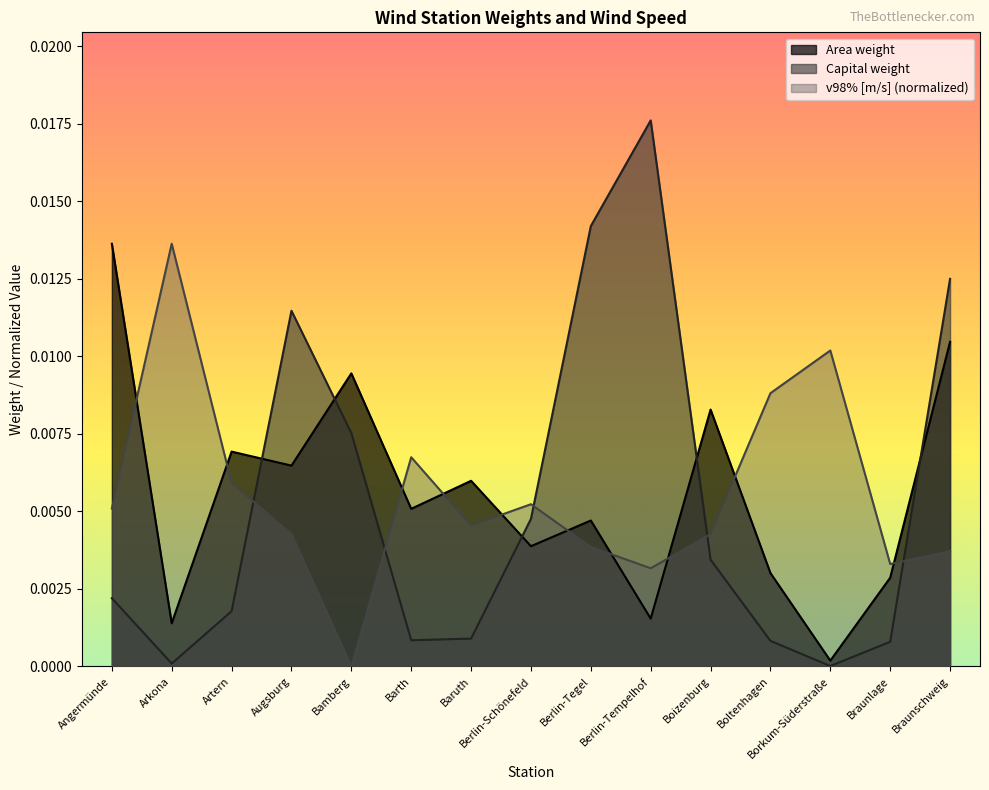

At which category is the sum across all series the highest?

Braunschweig